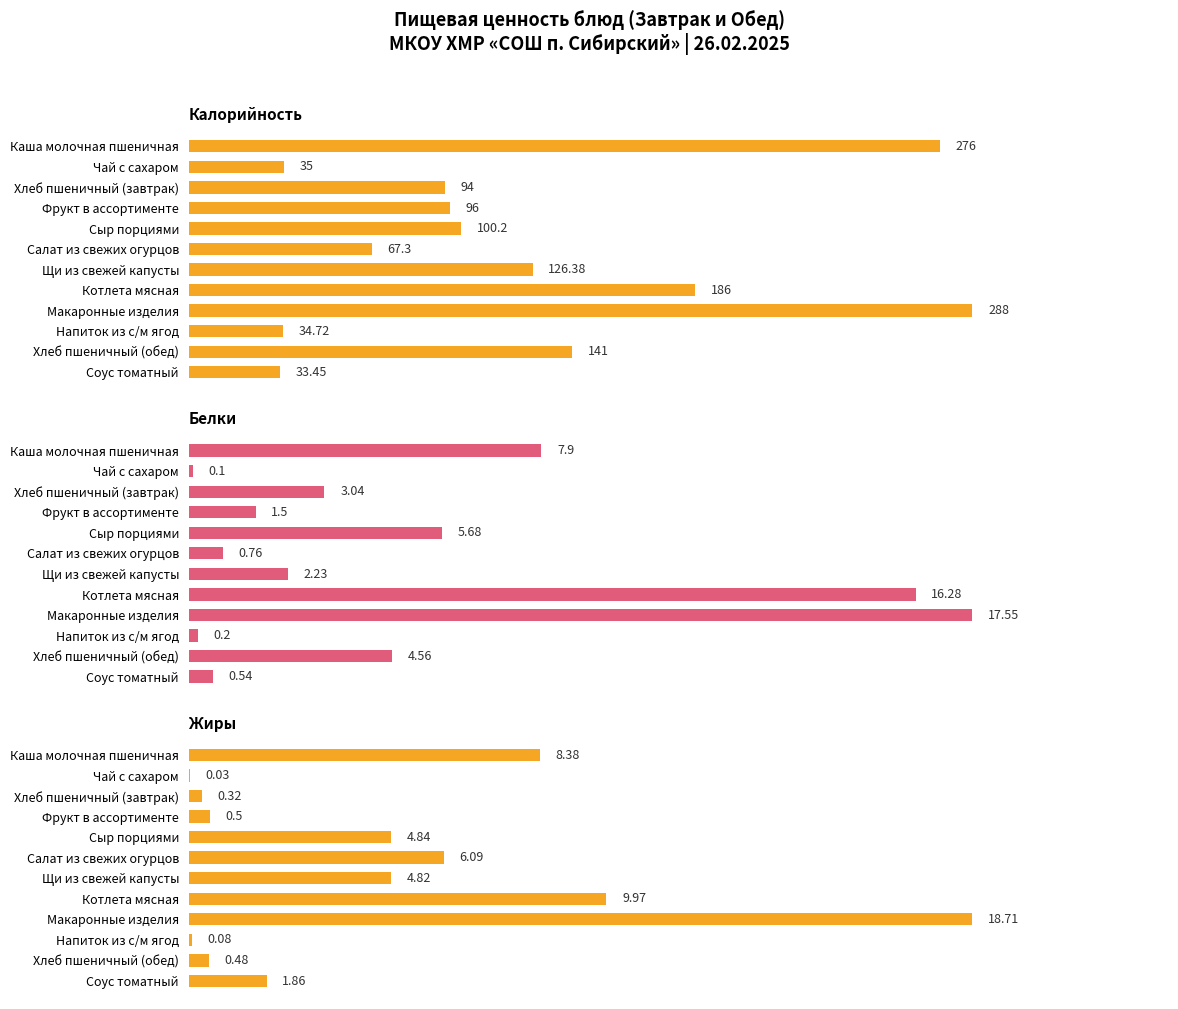

What is the value of the Жиры bar at the 3rd from the left?

0.3